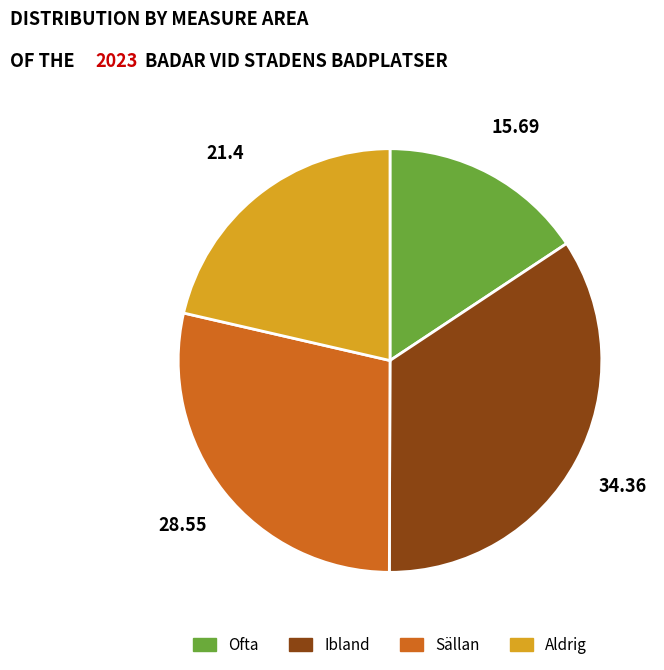

Which slice is the largest?

Ibland